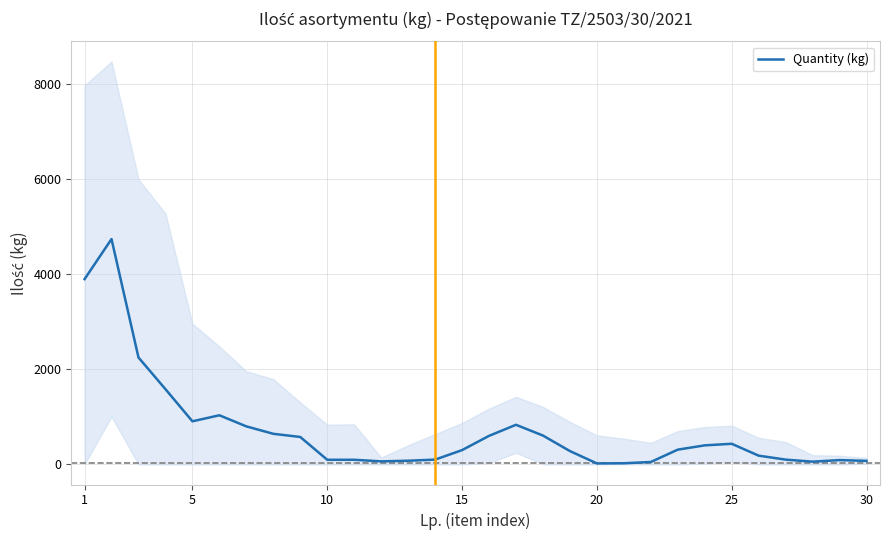

At which category does the data reach its first local peak?

5